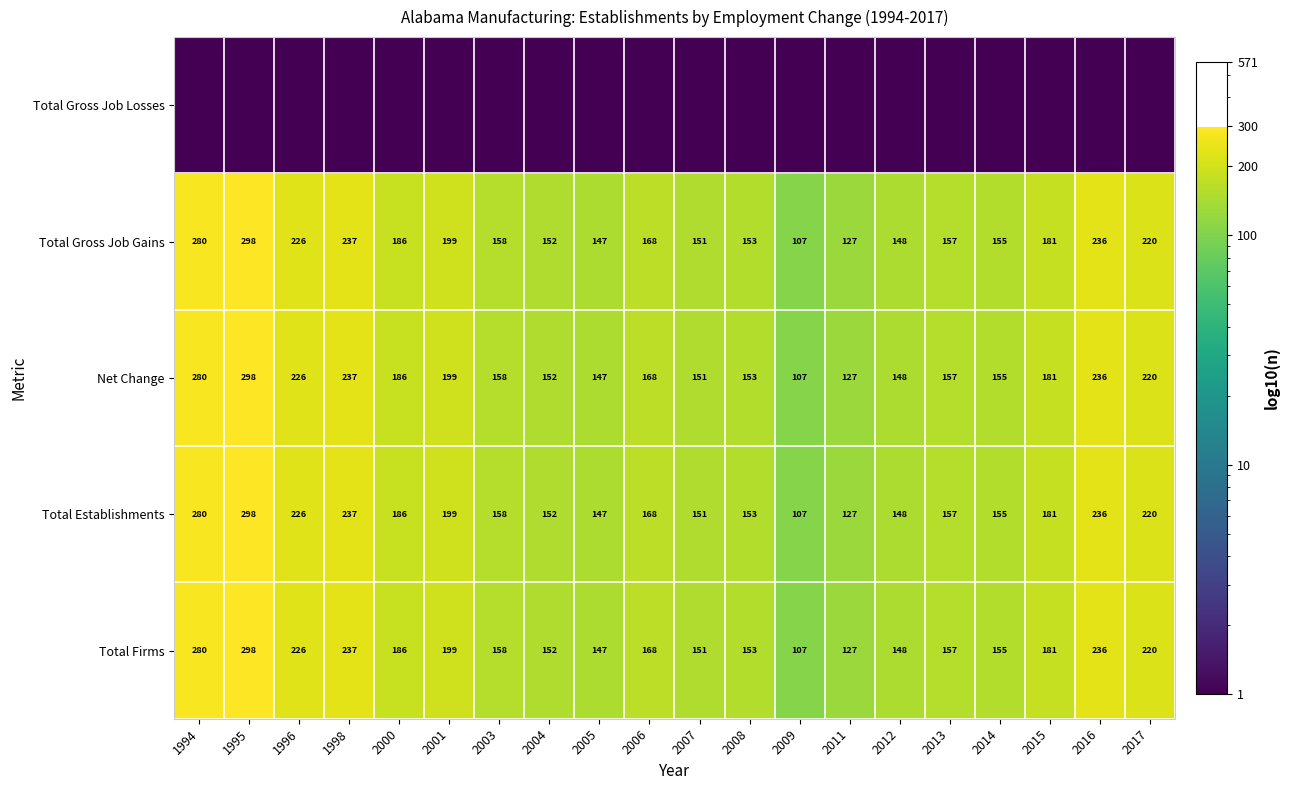

What is the average value of the Total Firms series?

184.3